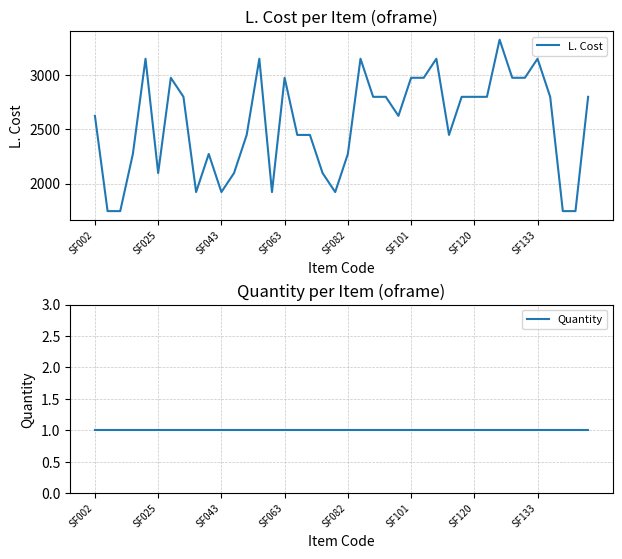

What is the maximum value for L. Cost?

3321.5